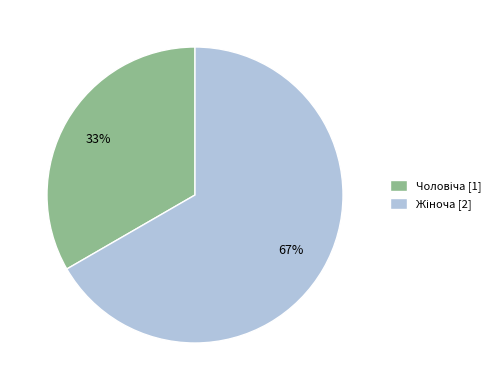

How many segments does this pie chart have?

2